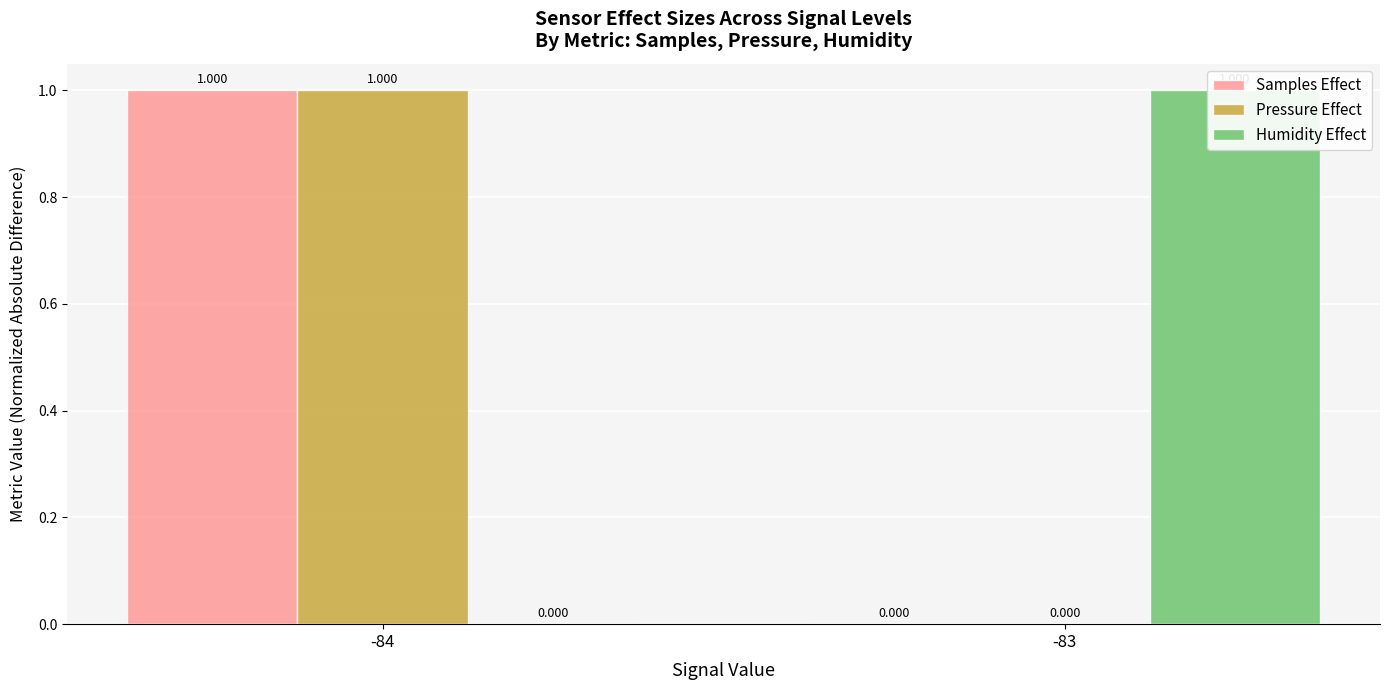

At which label does Samples Effect reach its minimum?

-83